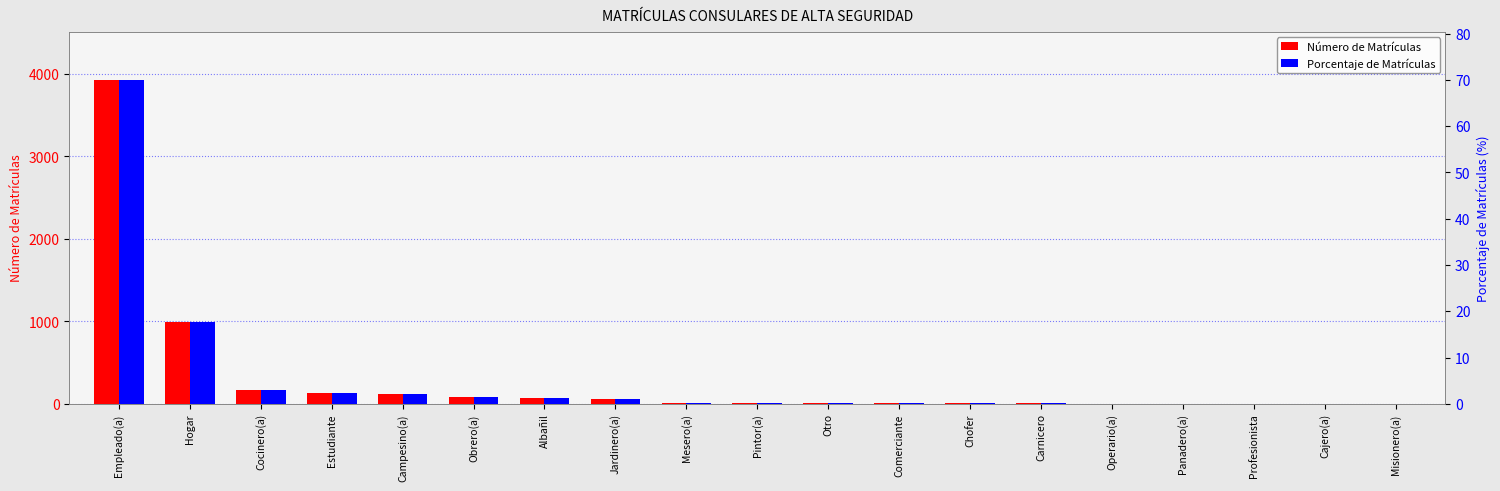

Read the Porcentaje de Matrículas value at Empleado(a).

69.9